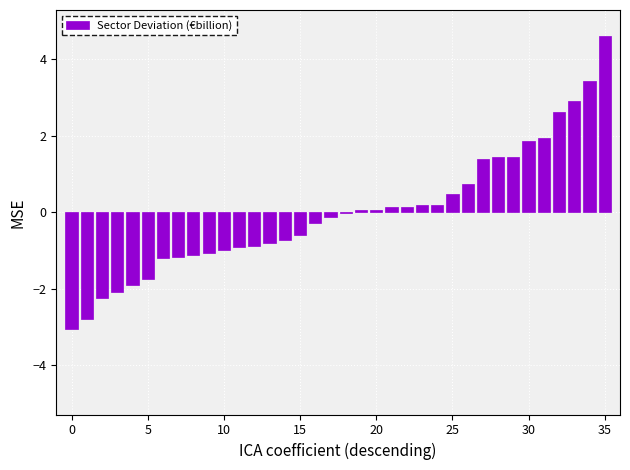

What is the greatest value displayed?

4.6